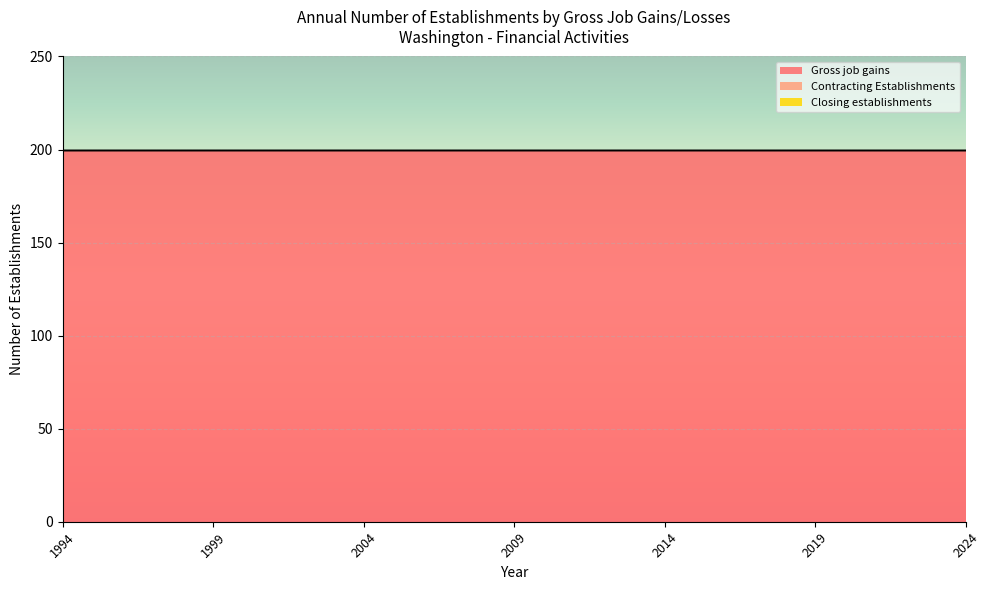

How many lines are shown in the chart?

3